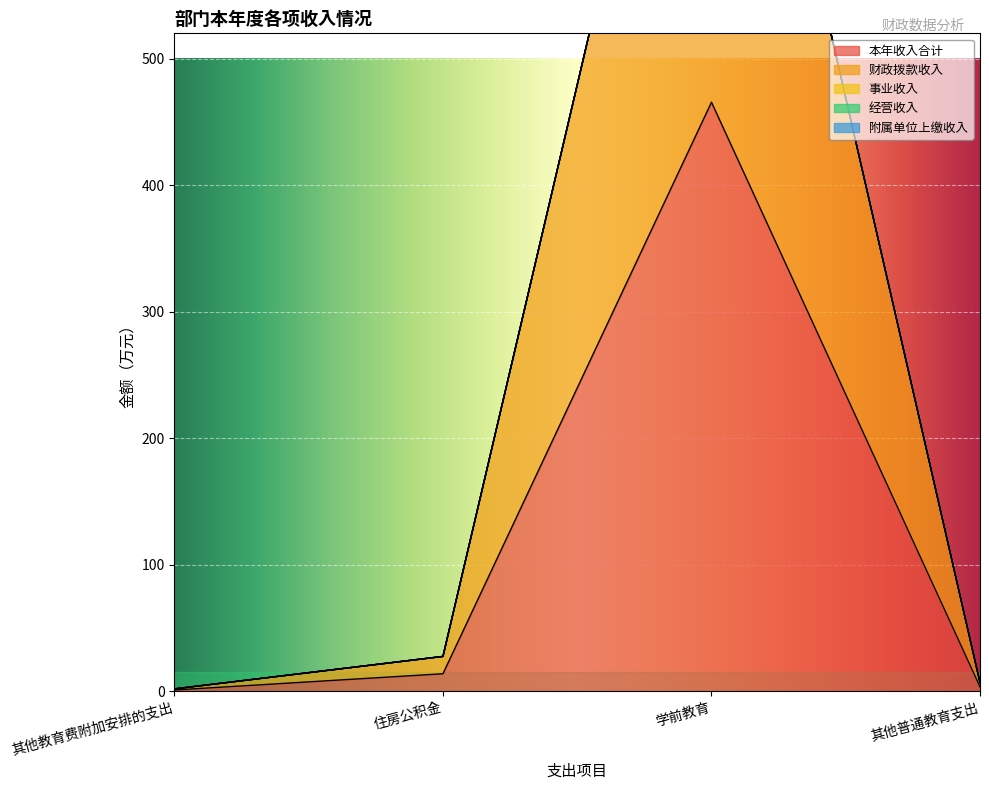

What is the difference between the 财政拨款收入 values at 其他教育费附加安排的支出 and 其他普通教育支出?

2.5